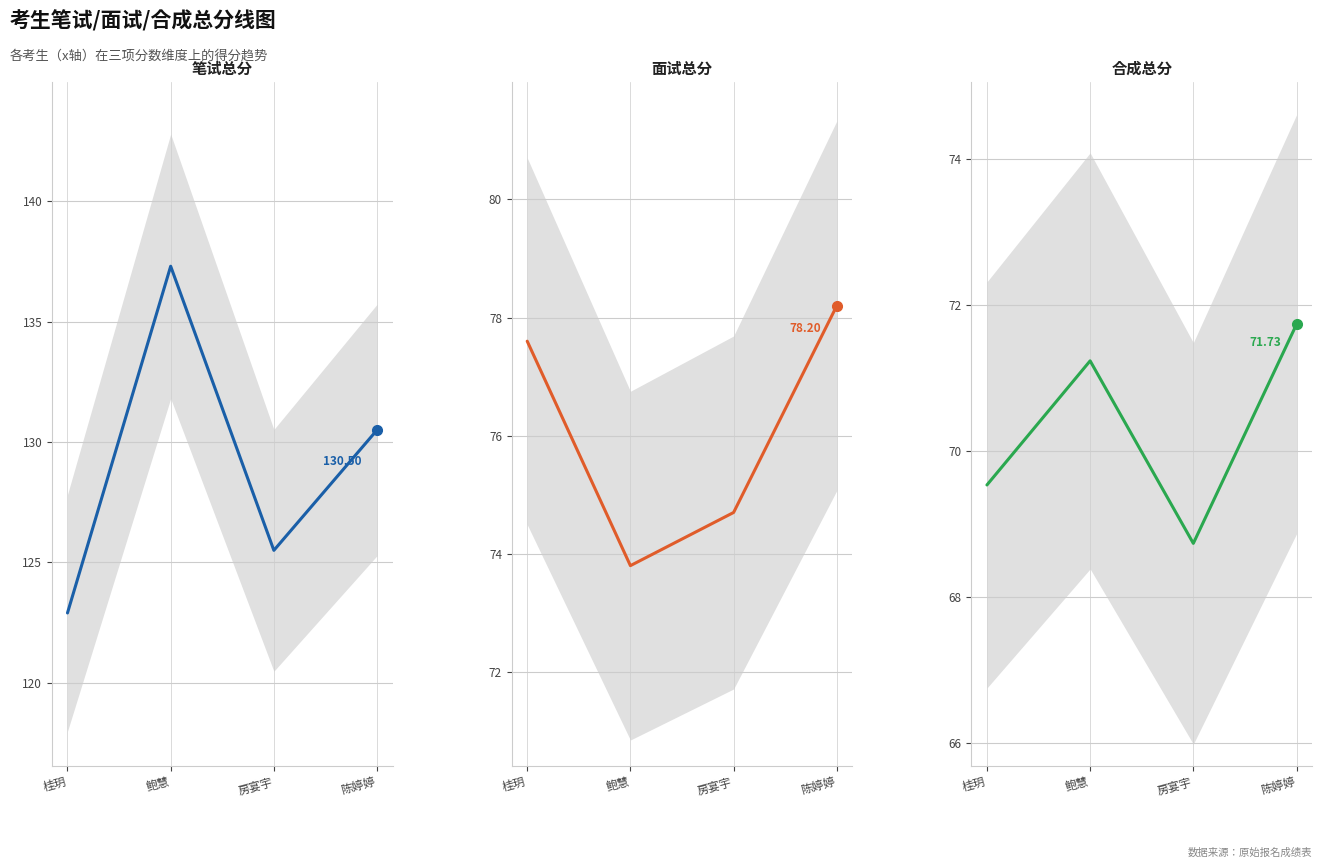

At which label does 合成总分 reach its minimum?

房宴宇